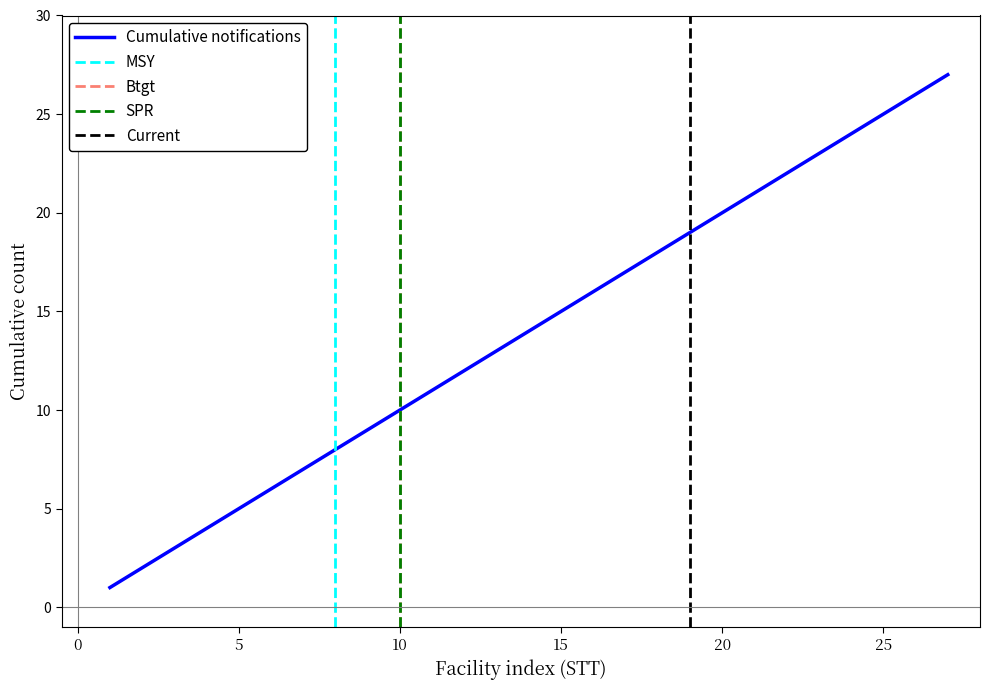

Reading left to right, extract all data points from this chart.

1=1	2=2	3=3	4=4	5=5	6=6	7=7	8=8	9=9	10=10	11=11	12=12	13=13	14=14	15=15	16=16	17=17	18=18	19=19	20=20	21=21	22=22	23=23	24=24	25=25	26=26	27=27